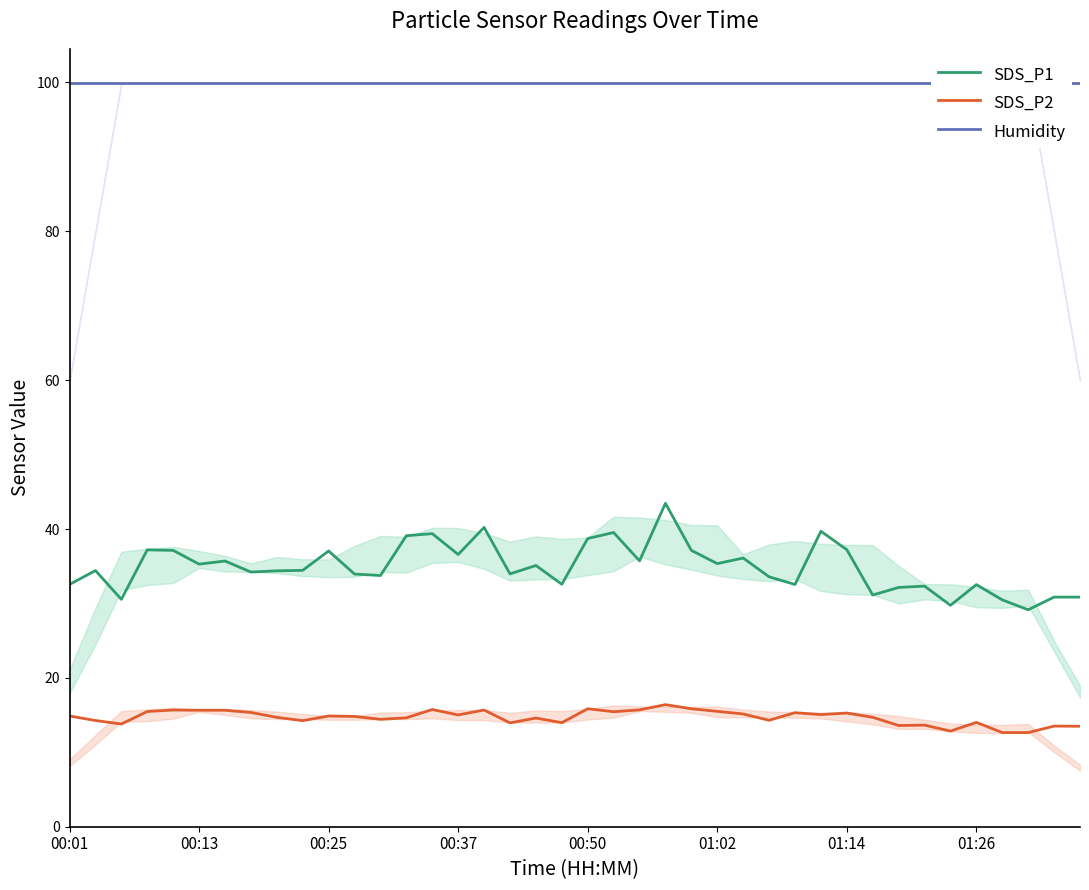

At how many categories does at least one series exceed 81?

40